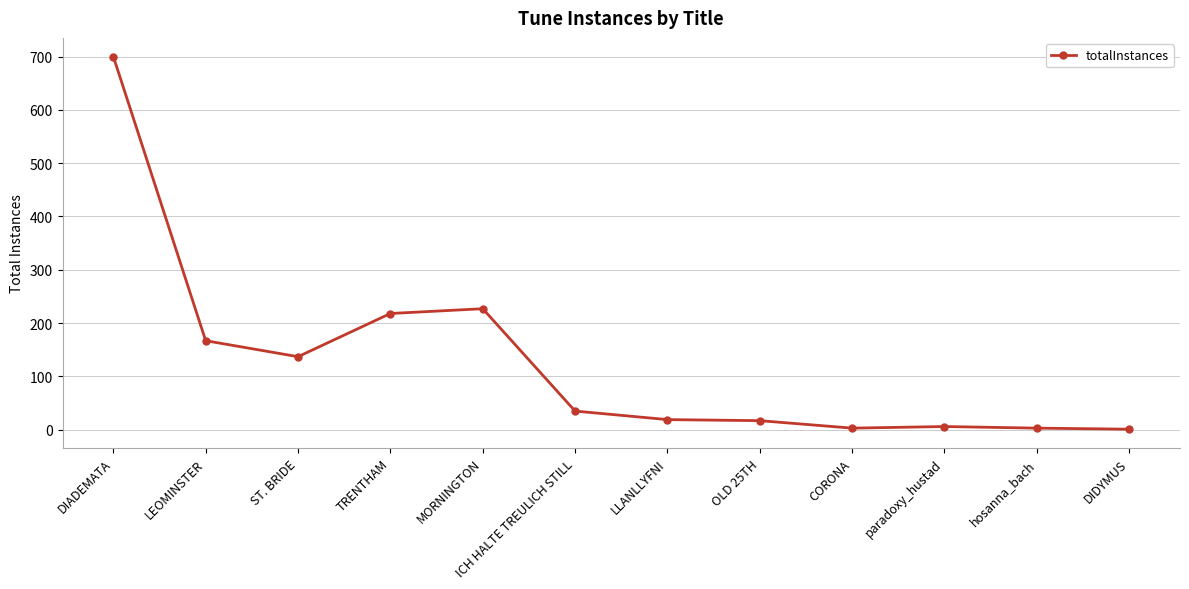

What is the label of the 12th point from the left?

DIDYMUS